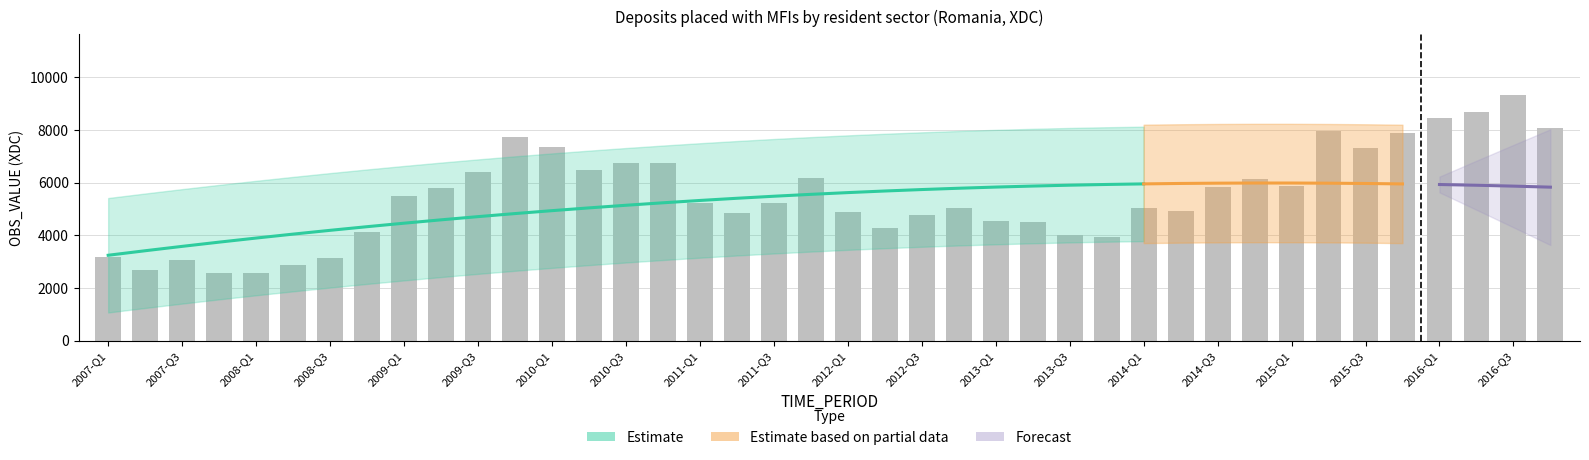

What is the label of the 16th bar from the right?

2013-Q1